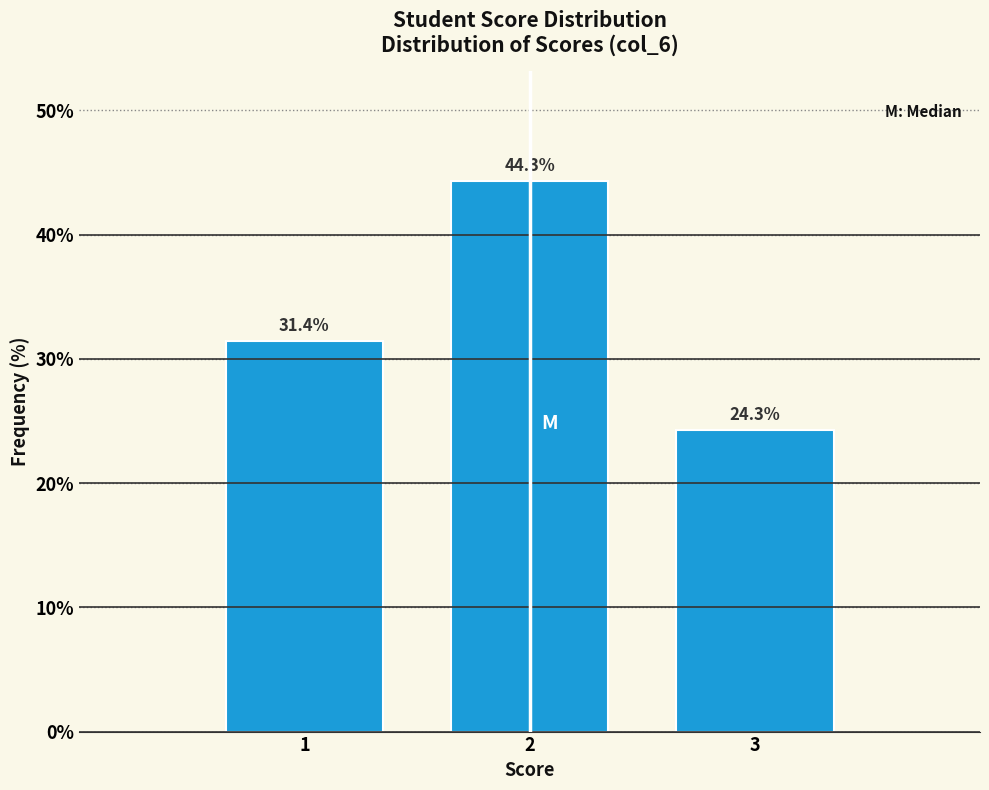

Reading left to right, list every bar in this chart as the range it spans on the x-axis followed by its height.

0.5 to 1.5: 31.4
1.5 to 2.5: 44.3
2.5 to 3.5: 24.3